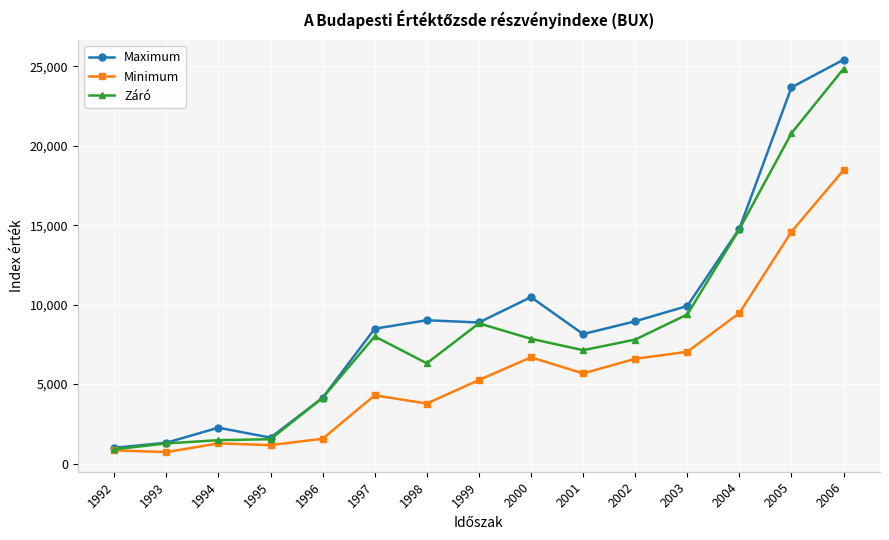

How many data points does each series have?

15